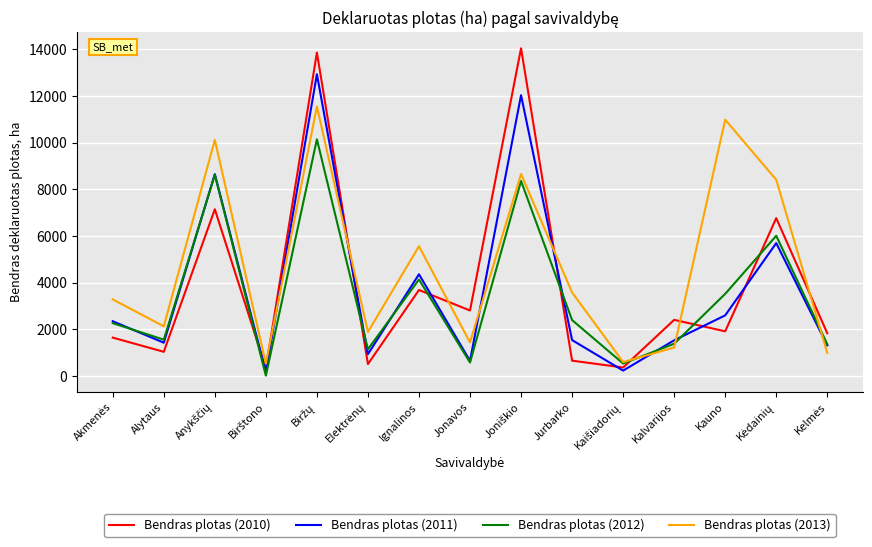

Is it true that Bendras plotas (2010) equals 2807.4 at Jonavos?

True